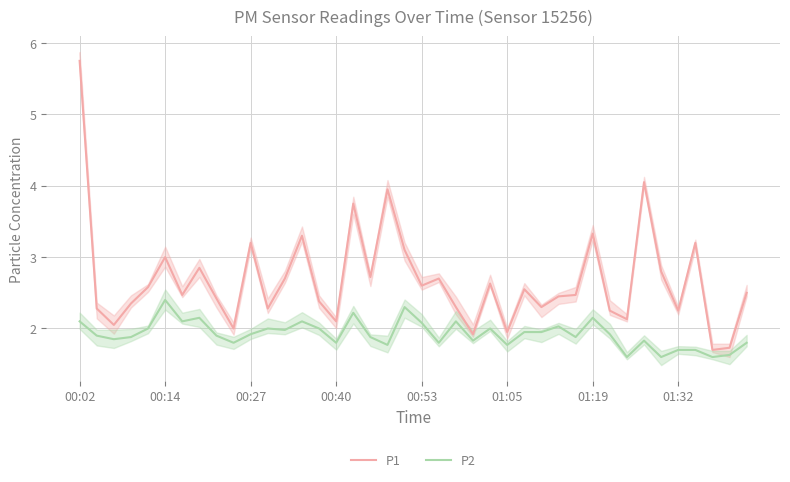

At which label does P1 reach its peak?

00:02